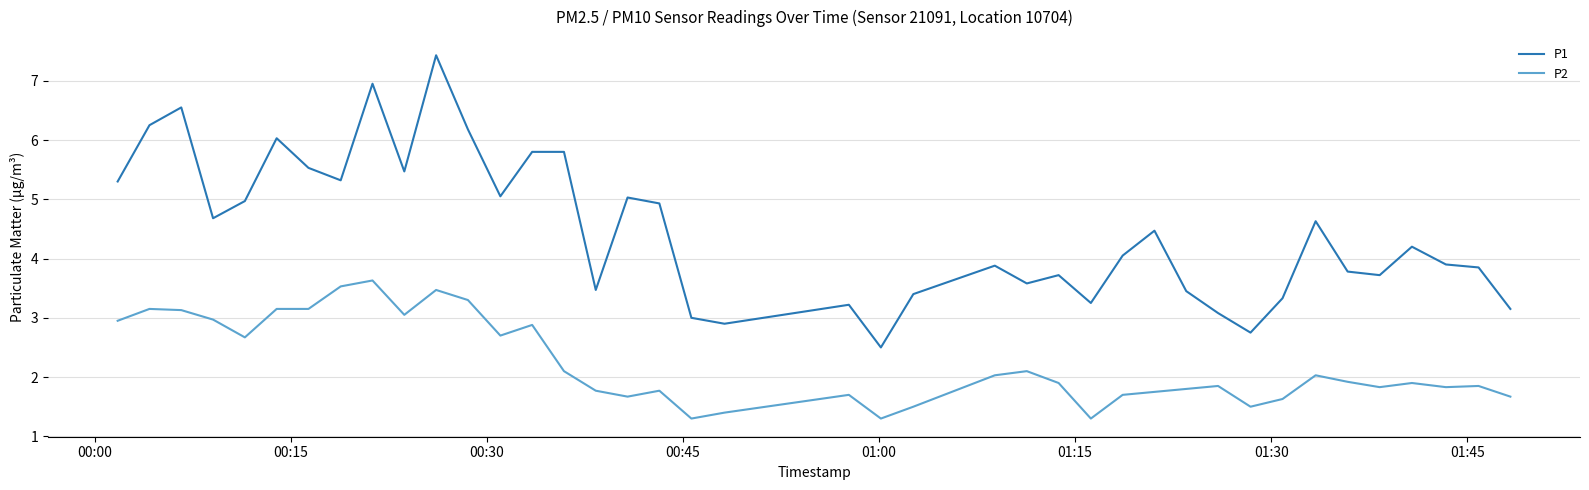

True or false: P1 and P2 intersect in this chart.

False